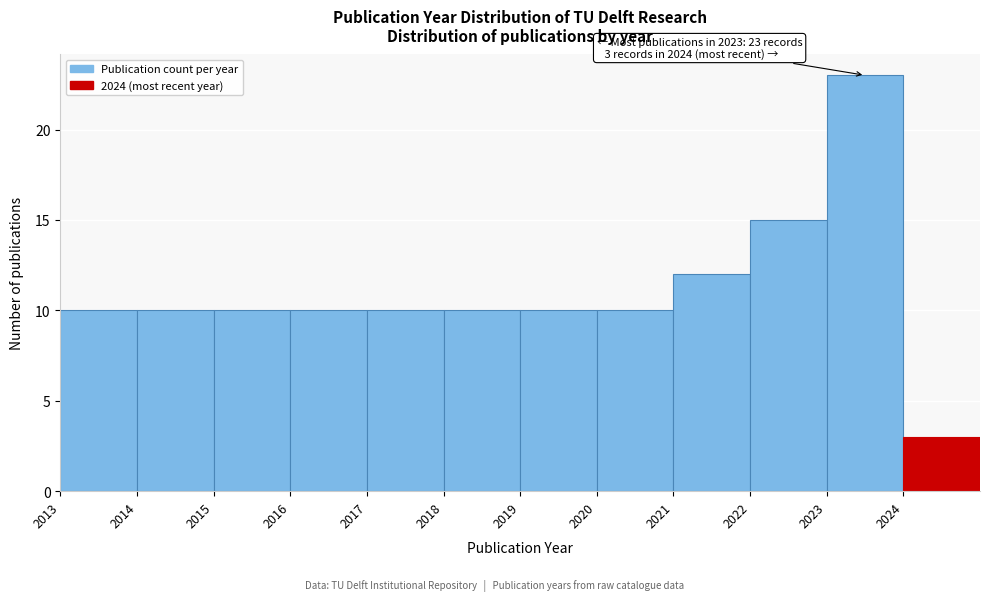

Over which range of the x-axis is the bar tallest?

2023 to 2024